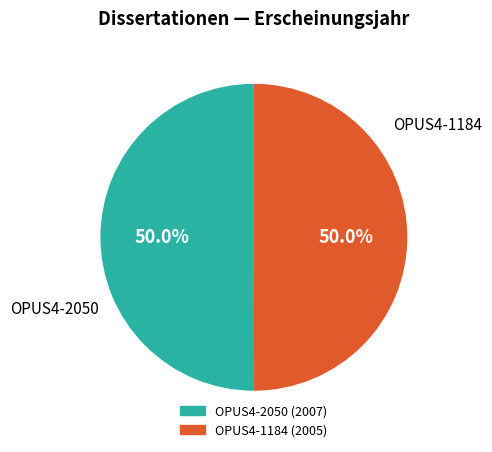

What is the ratio of the value at OPUS4-1184 to the value at OPUS4-2050?

1.0